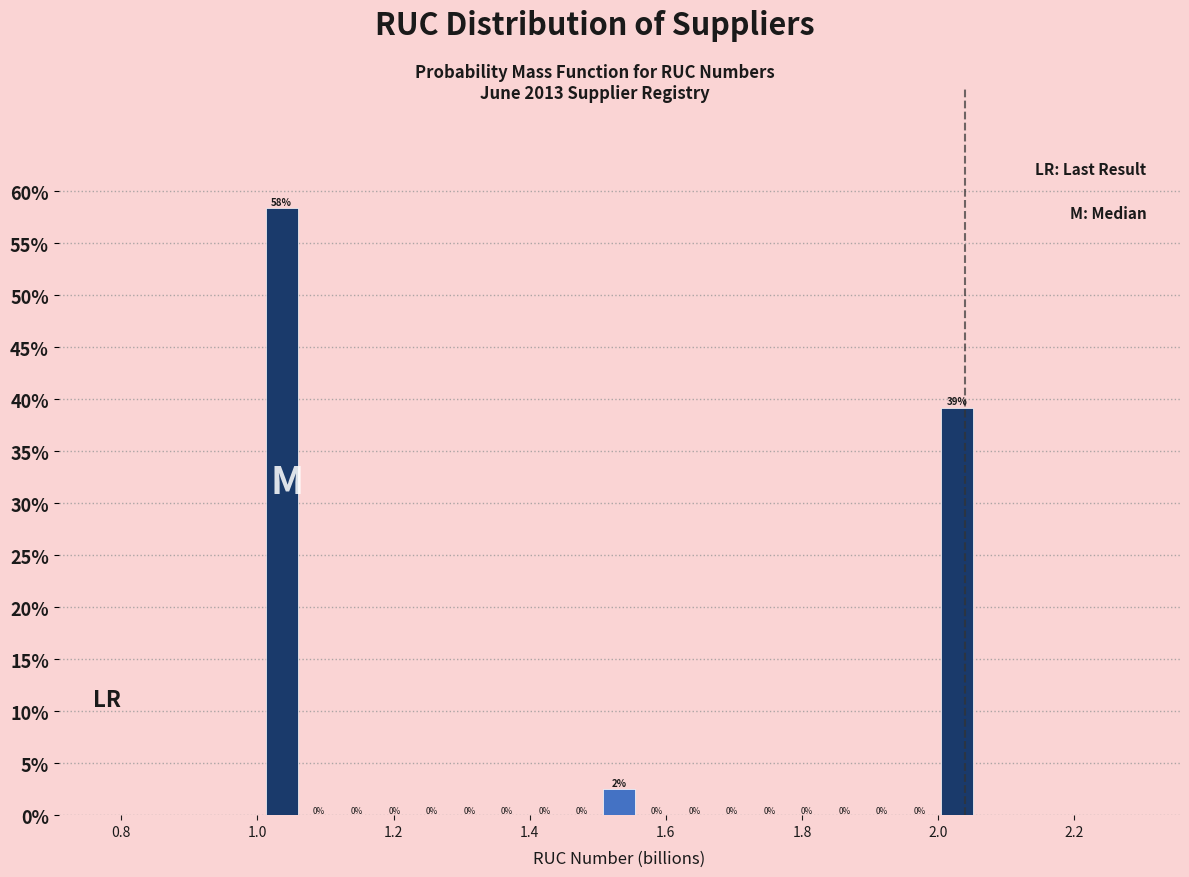

Read against the x-axis, roughly where is the centre of the tallest bar?

1.04